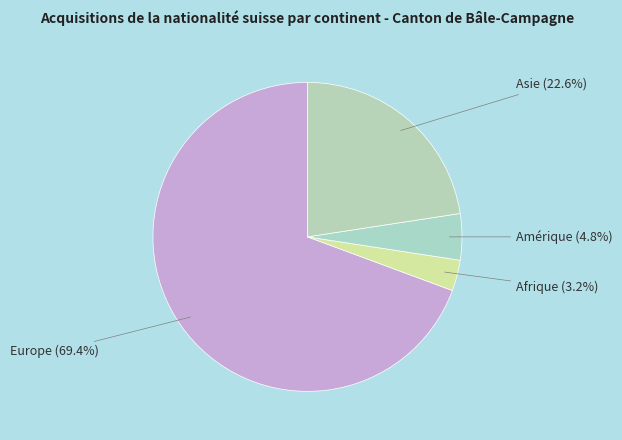

Is there any slice that represents more than half of the pie?

Yes